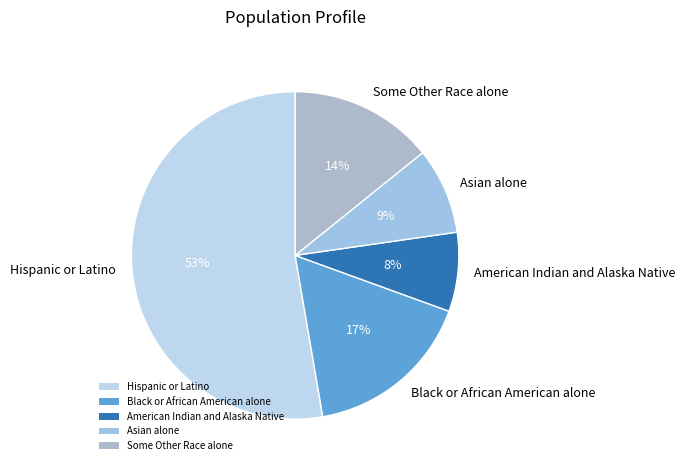

Which has a higher value, Hispanic or Latino or Some Other Race alone?

Hispanic or Latino